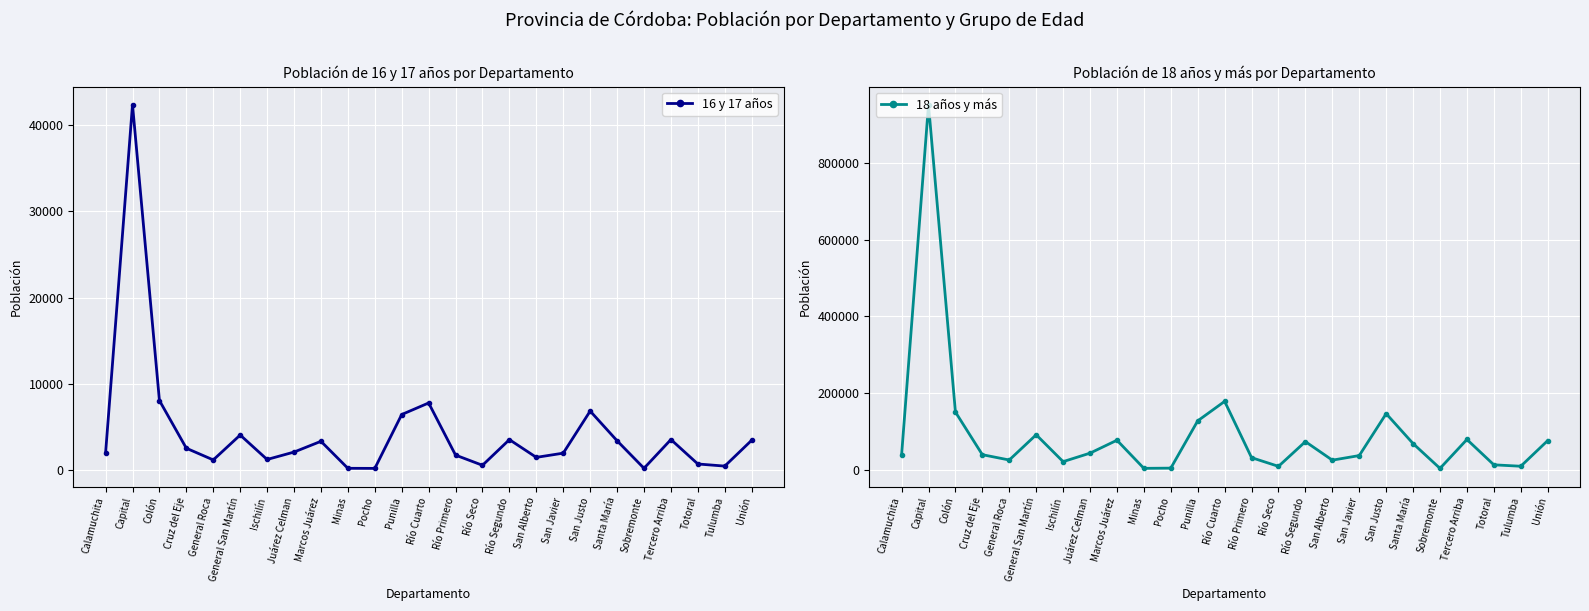

Reading left to right, transcribe all the data shown in this chart.

16 y 17 años: Calamuchita=1972	Capital=42361	Colón=8063	Cruz del Eje=2528	General Roca=1174	General San Martín=4060	Ischilín=1225	Juárez Celman=2085	Marcos Juárez=3332	Minas=202	Pocho=191	Punilla=6437	Río Cuarto=7778	Río Primero=1732	Río Seco=552	Río Segundo=3527	San Alberto=1470	San Javier=1959	San Justo=6839	Santa María=3396	Sobremonte=203	Tercero Arriba=3536	Totoral=703	Tulumba=457	Unión=3455
18 años y más: Calamuchita=37791	Capital=952418	Colón=150160	Cruz del Eje=38789	General Roca=24882	General San Martín=90789	Ischilín=20616	Juárez Celman=42788	Marcos Juárez=76554	Minas=3139	Pocho=3671	Punilla=127123	Río Cuarto=177955	Río Primero=31038	Río Seco=8339	Río Segundo=72910	San Alberto=24495	San Javier=36469	San Justo=145871	Santa María=67757	Sobremonte=2991	Tercero Arriba=78503	Totoral=12339	Tulumba=8609	Unión=75542